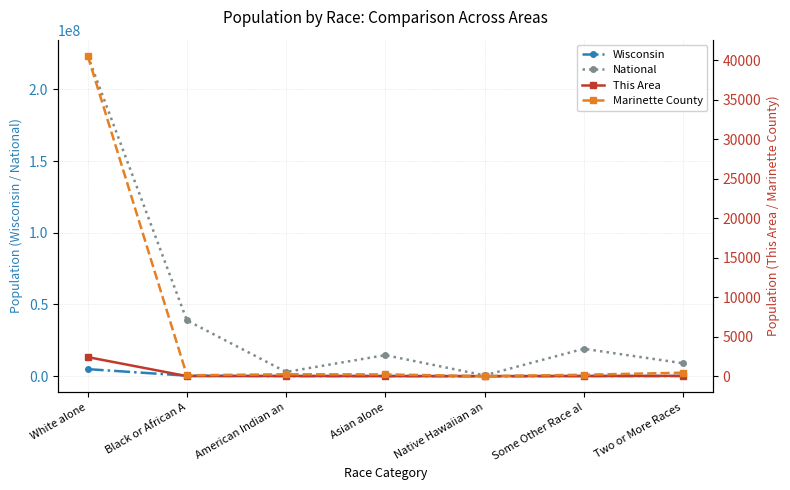

True or false: This Area and Wisconsin intersect in this chart.

False